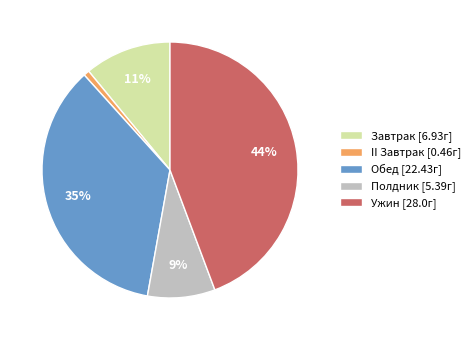

To the nearest percent, what is the difference between the II Завтрак and Завтрак slice percentages?

10%